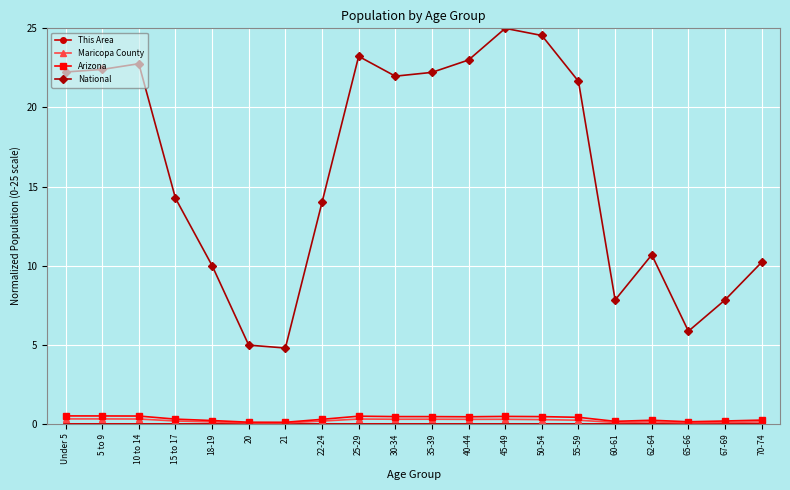

What is the sum of the National values at Under 5 and 20?

27.2